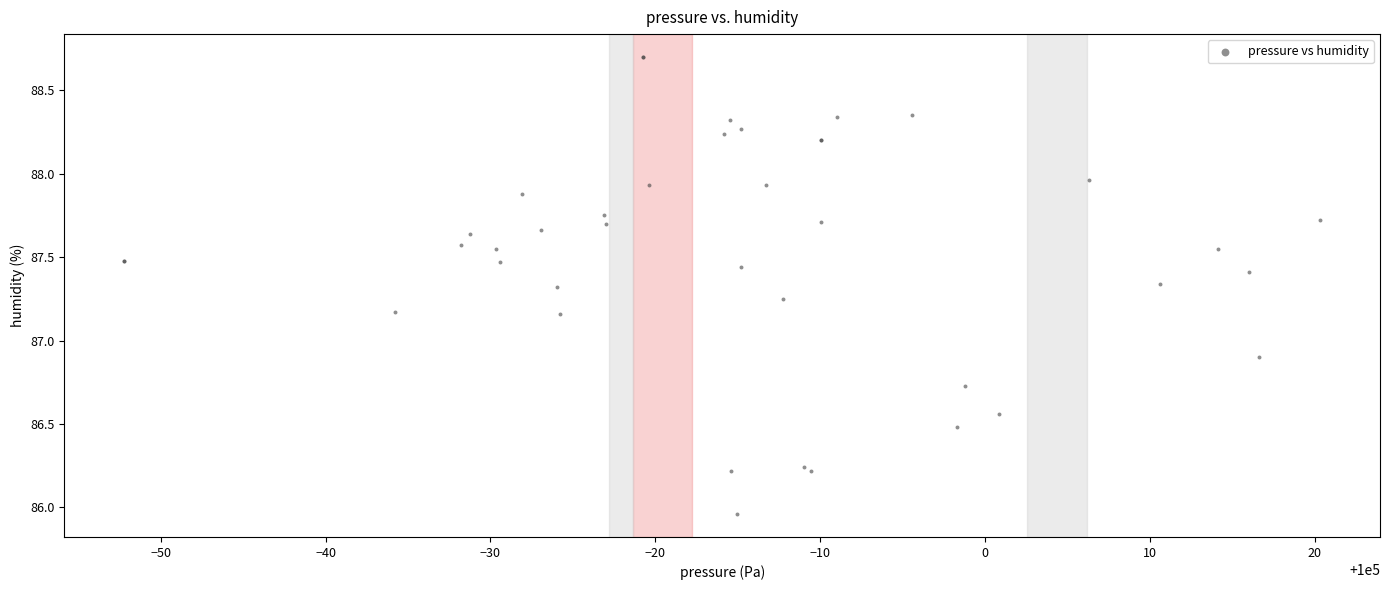

What Y value in the scatter plot is closest to 87?

86.9